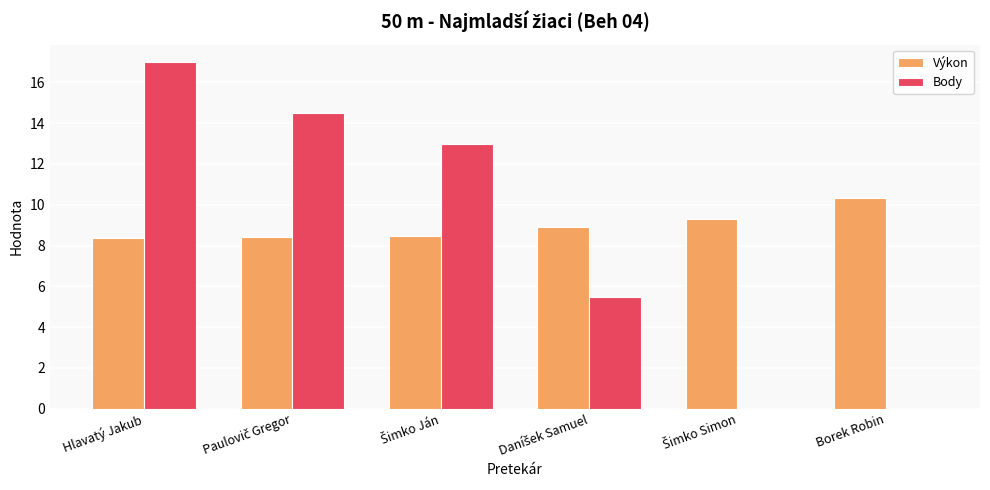

Read the Výkon value at Hlavatý Jakub.

8.4